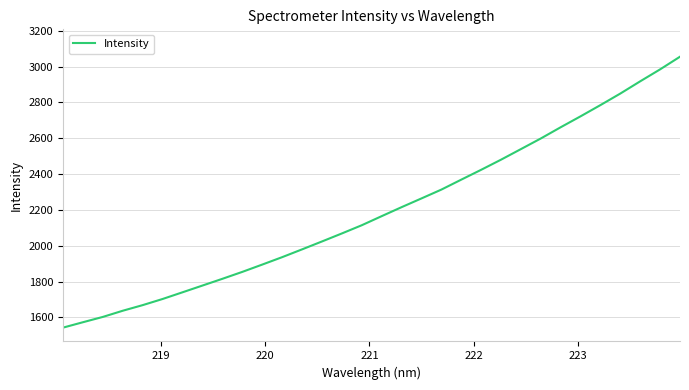

What is the smallest value displayed?

1542.9